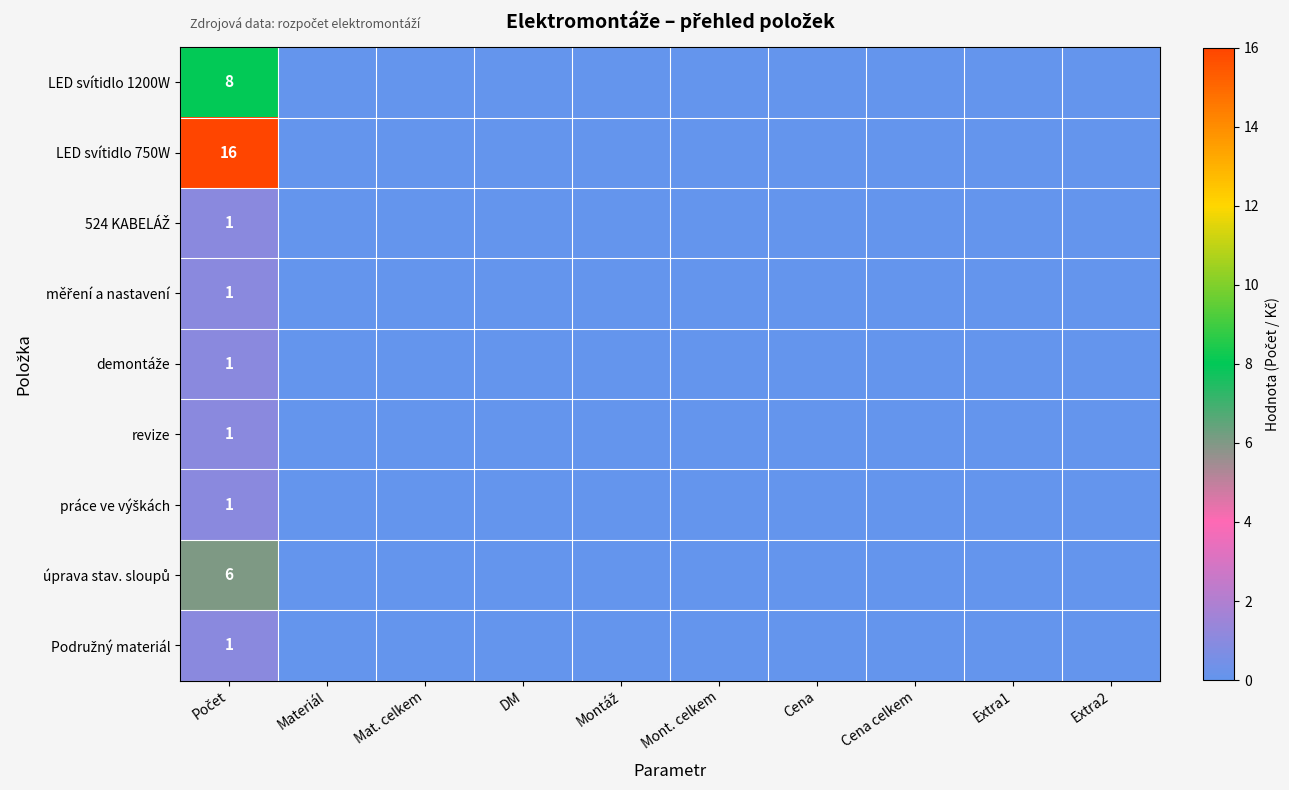

The value of demontáže at Cena celkem is 0. True or false?

True